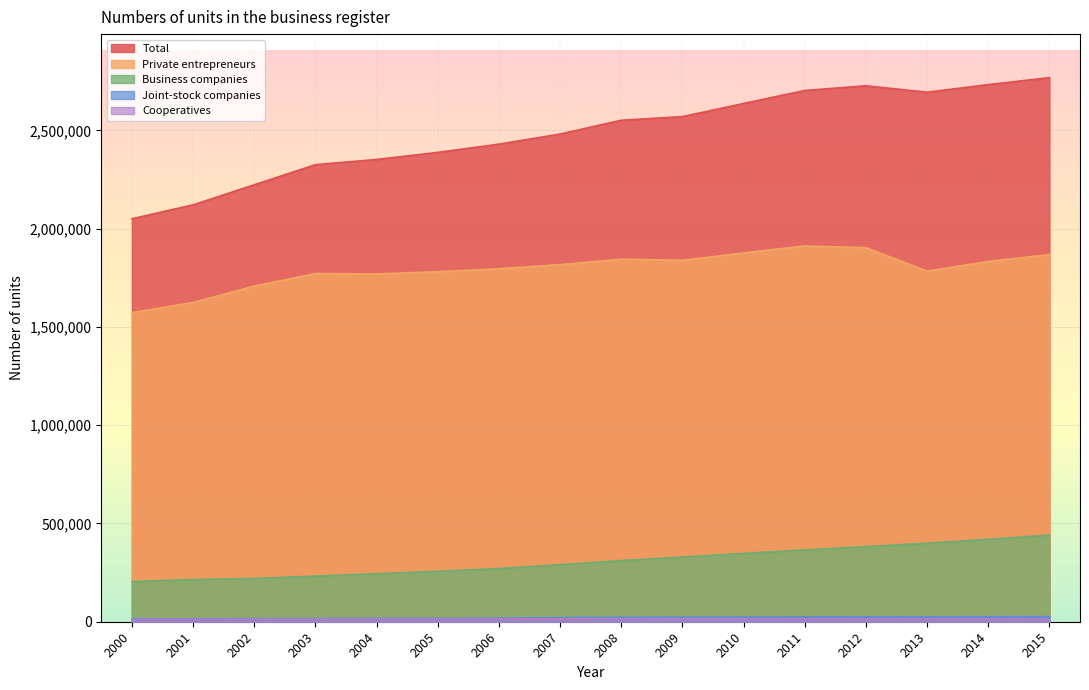

How many values in the Total series are below 2552149?

8